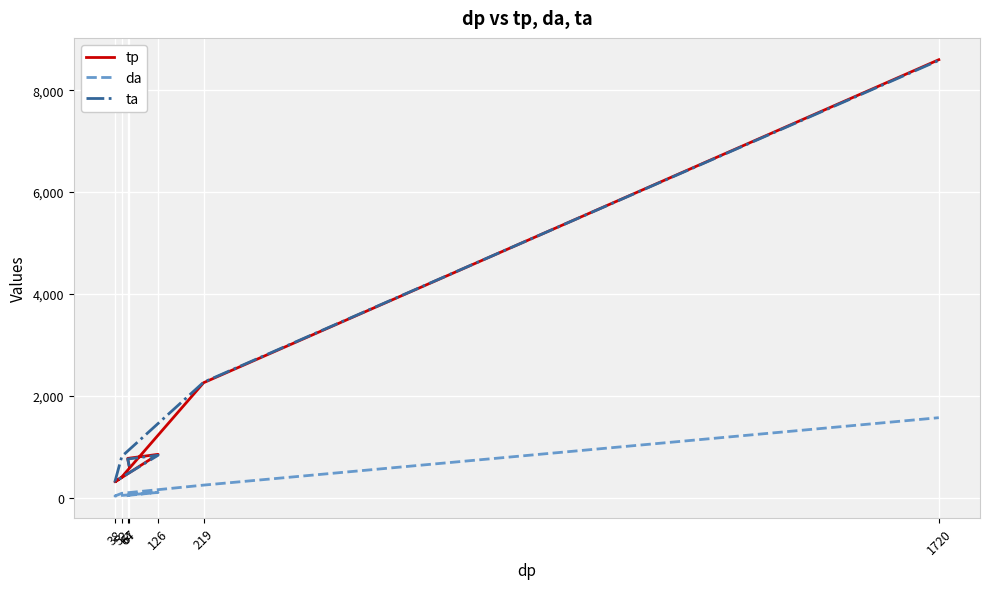

At how many categories does at least one series exceed 2949?

1